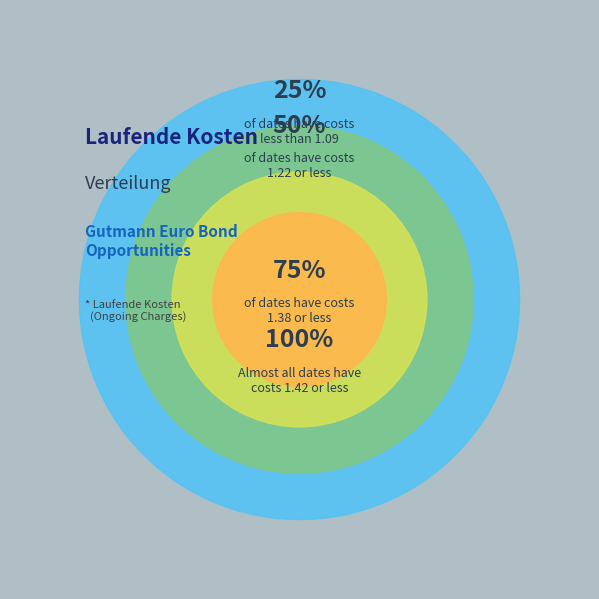

Is there a majority slice in this chart?

No